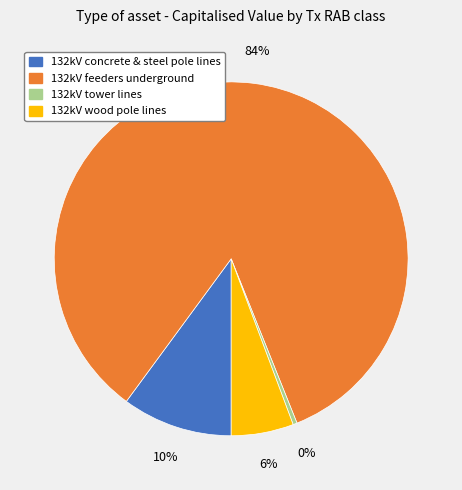

Is there any slice that represents more than half of the pie?

Yes